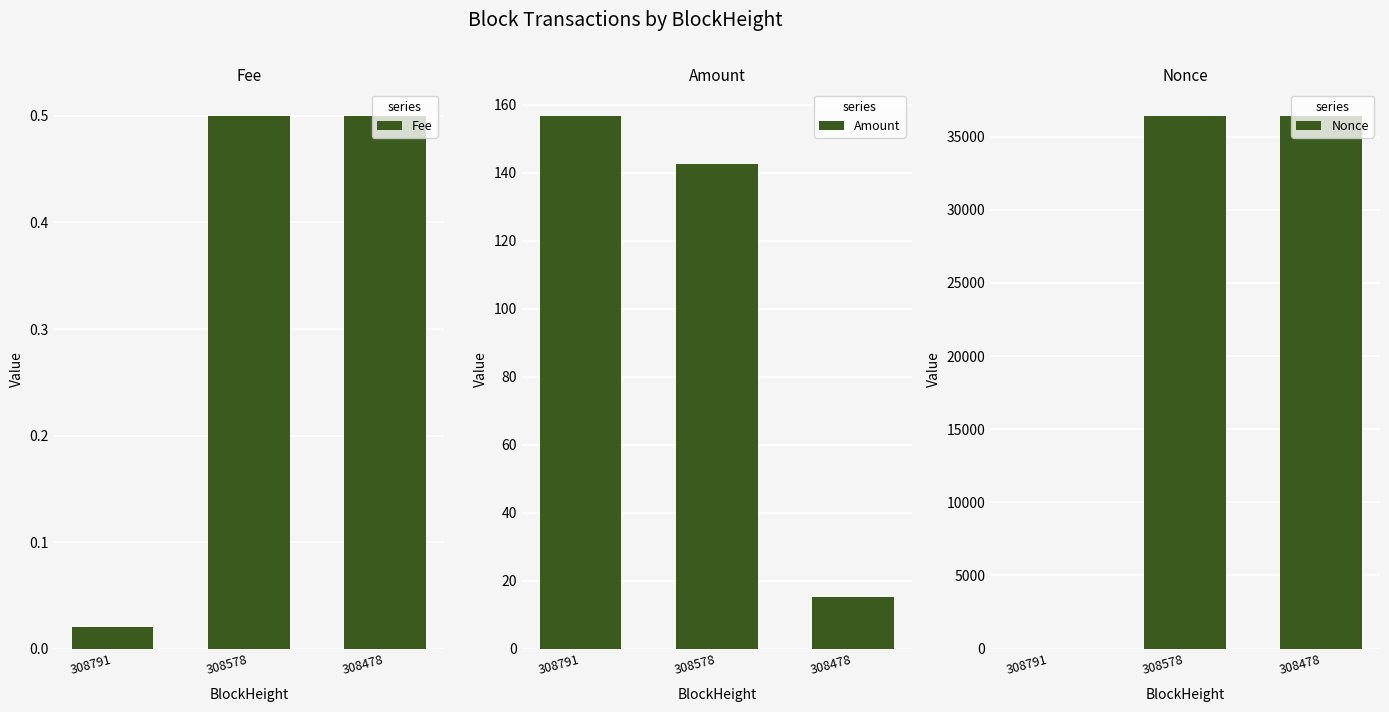

True or false: Amount has a value of 66.7 at 308578.

False